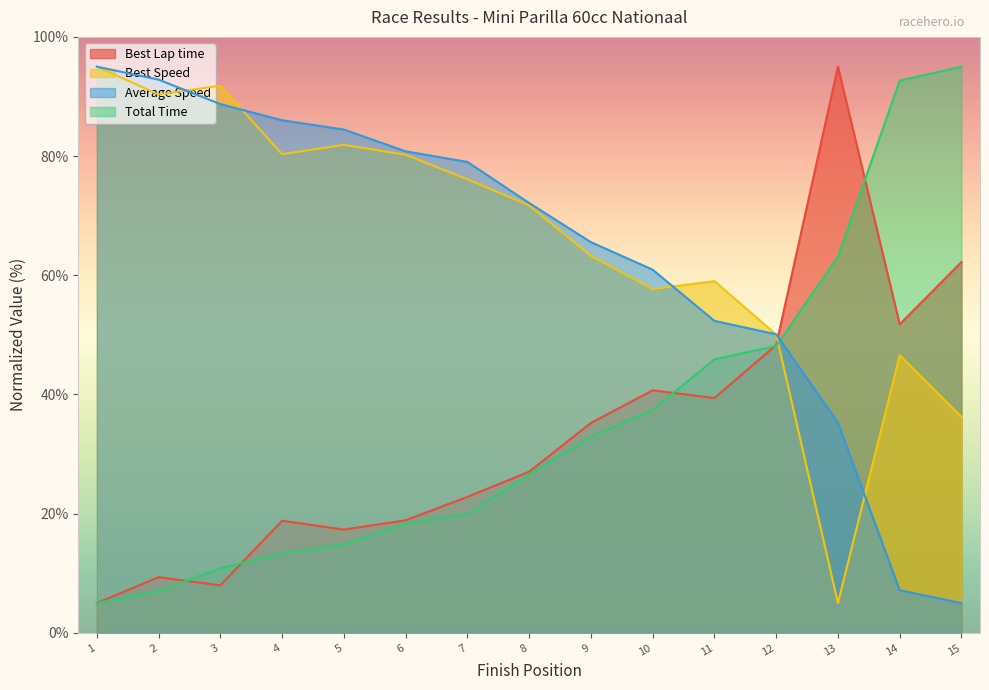

Does the chart display data point markers on the line(s)?

No